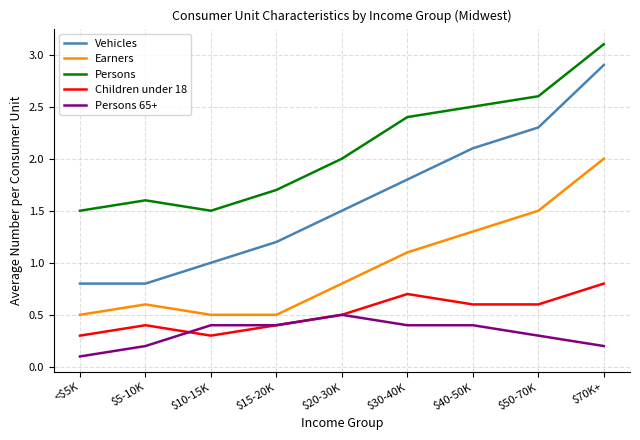

Reading right to left, list all the values displayed in this chart.

Vehicles: 2.9	2.3	2.1	1.8	1.5	1.2	1.0	0.8	0.8
Earners: 2.0	1.5	1.3	1.1	0.8	0.5	0.5	0.6	0.5
Persons: 3.1	2.6	2.5	2.4	2.0	1.7	1.5	1.6	1.5
Children under 18: 0.8	0.6	0.6	0.7	0.5	0.4	0.3	0.4	0.3
Persons 65+: 0.2	0.3	0.4	0.4	0.5	0.4	0.4	0.2	0.1